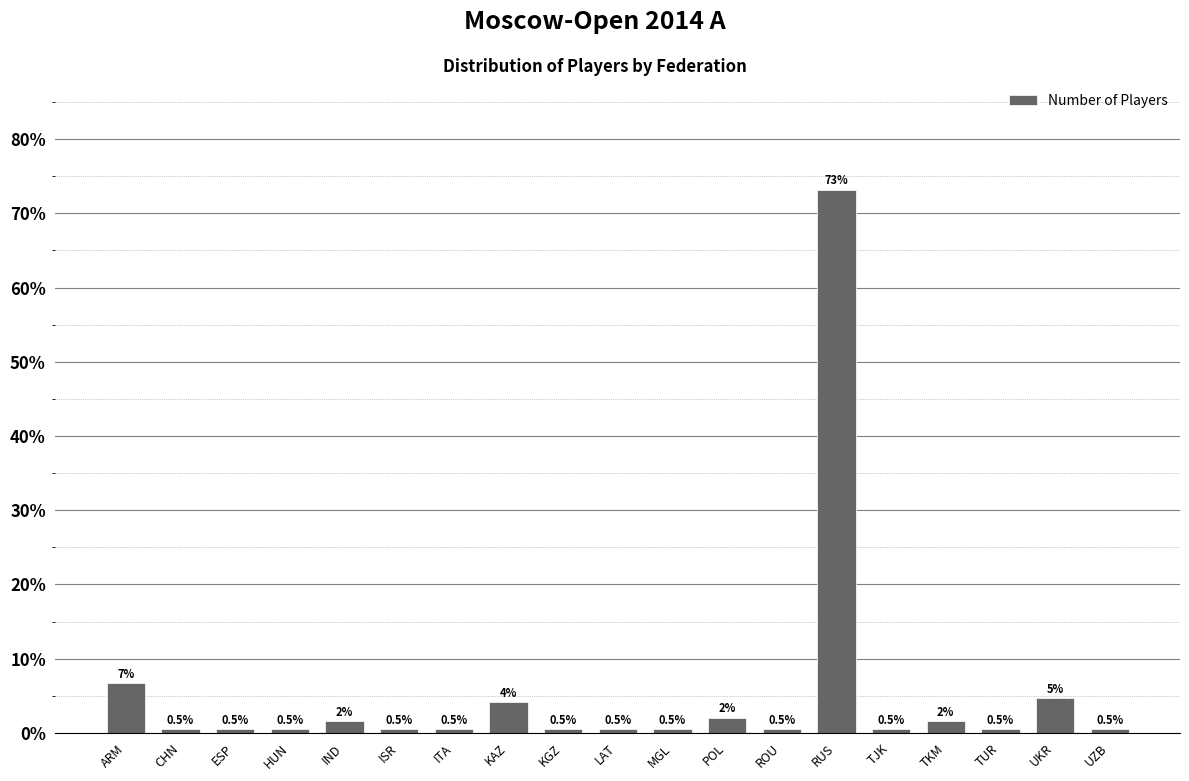

What is the maximum value shown in the chart?

73.2